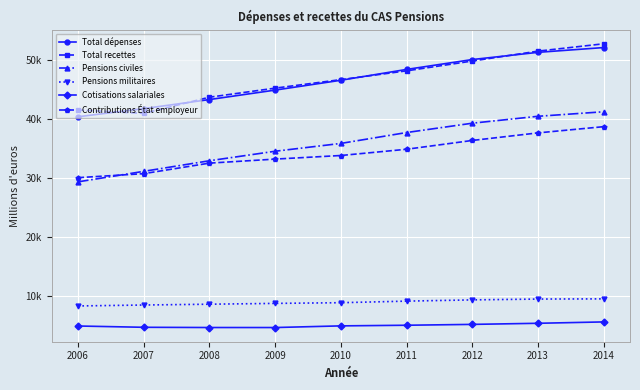

True or false: Total dépenses and Contributions État employeur cross at least once.

False